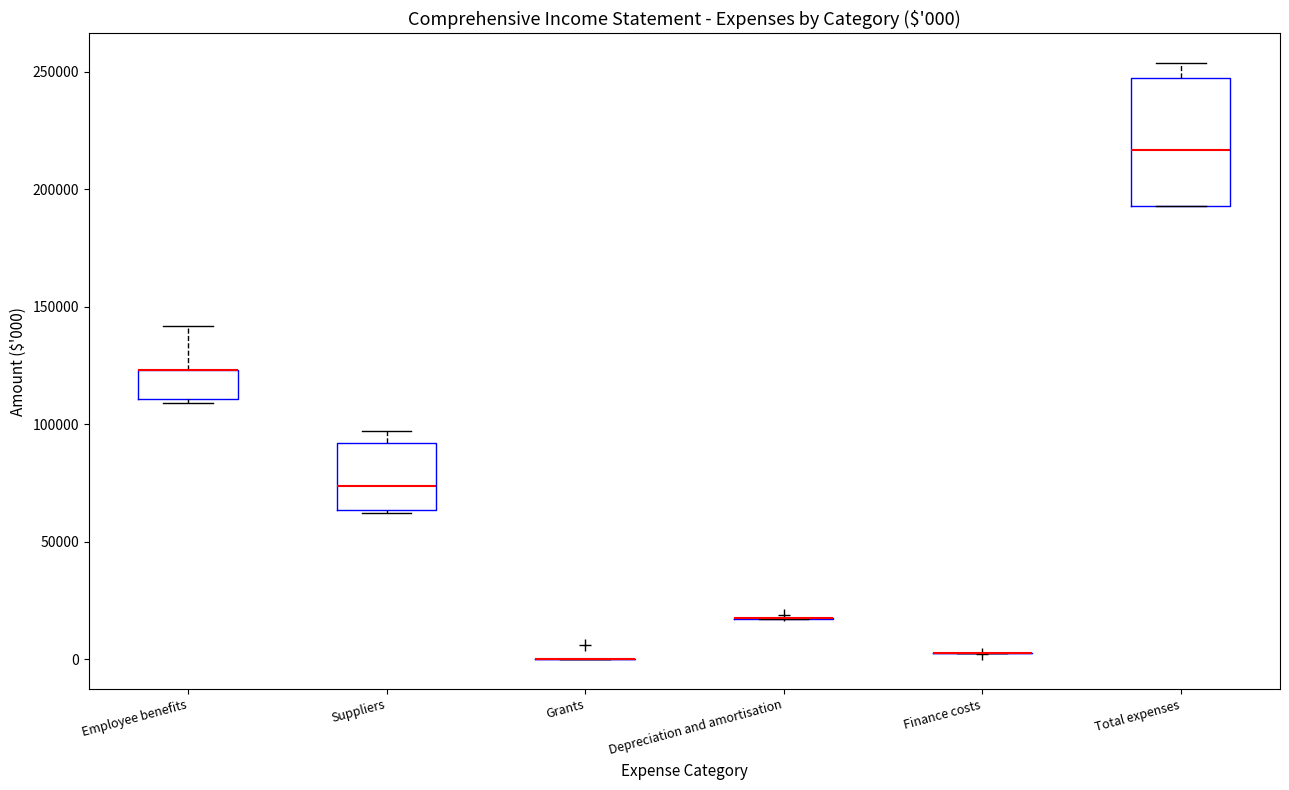

Which box is the tallest, from its lower edge to its upper edge?

Total expenses